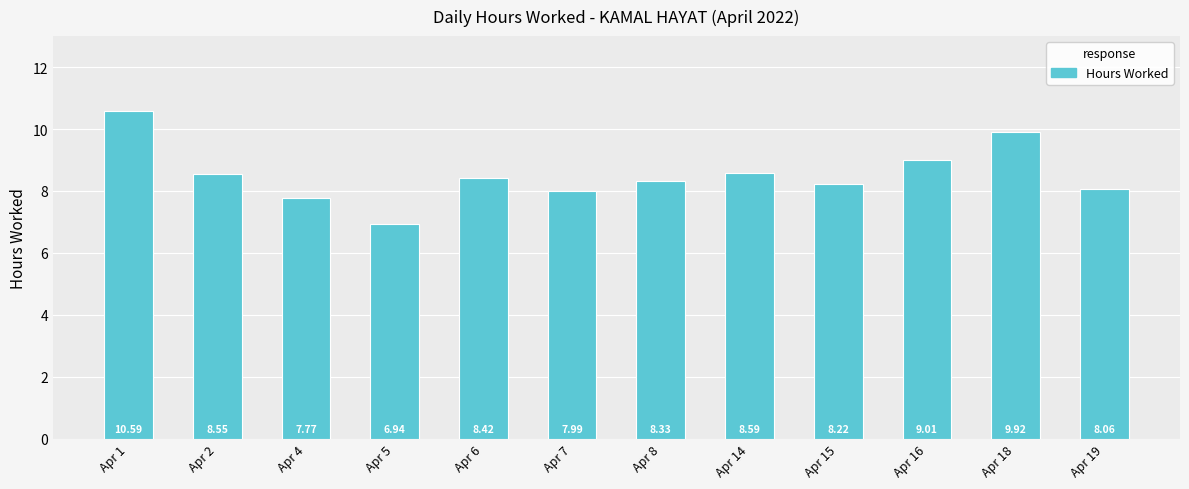

What is the ratio of the value at Apr 2 to the value at Apr 15?

1.0